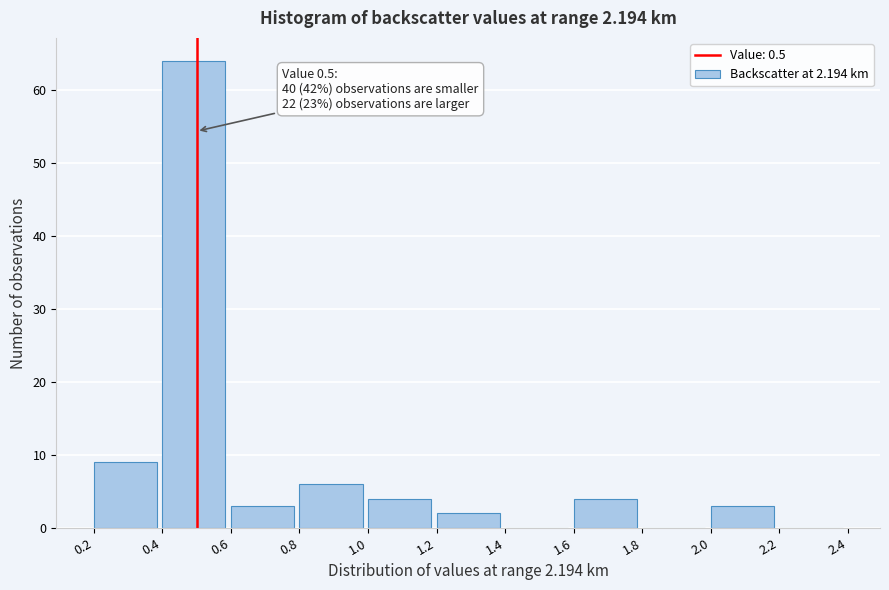

Which range on the x-axis has the tallest bar?

0.4 to 0.6